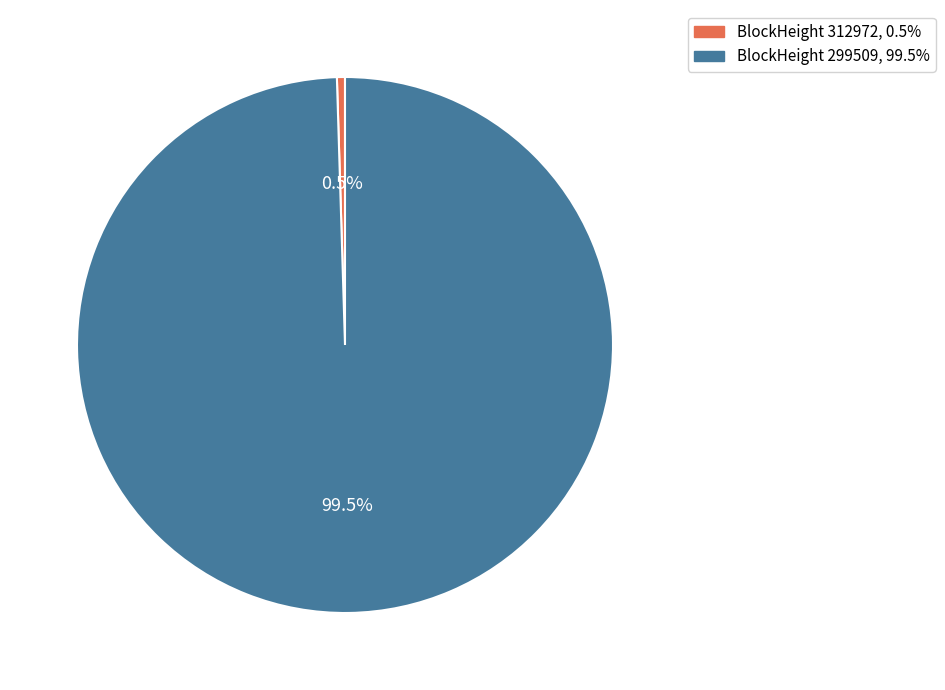

Rank the categories by value from highest to lowest.

BlockHeight 299509, 99.5%, BlockHeight 312972, 0.5%